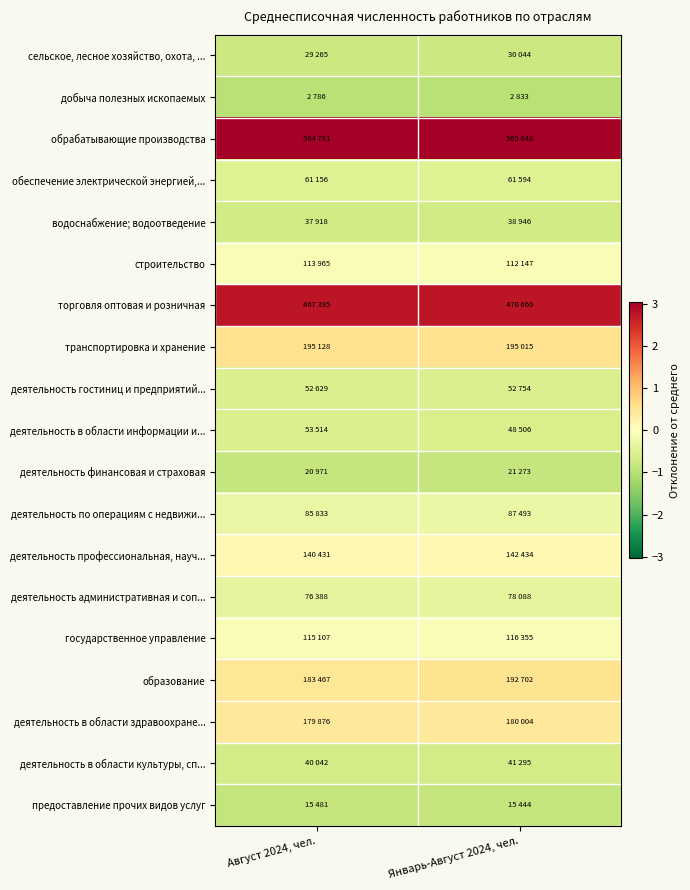

Which series has the widest spread of values?

образование